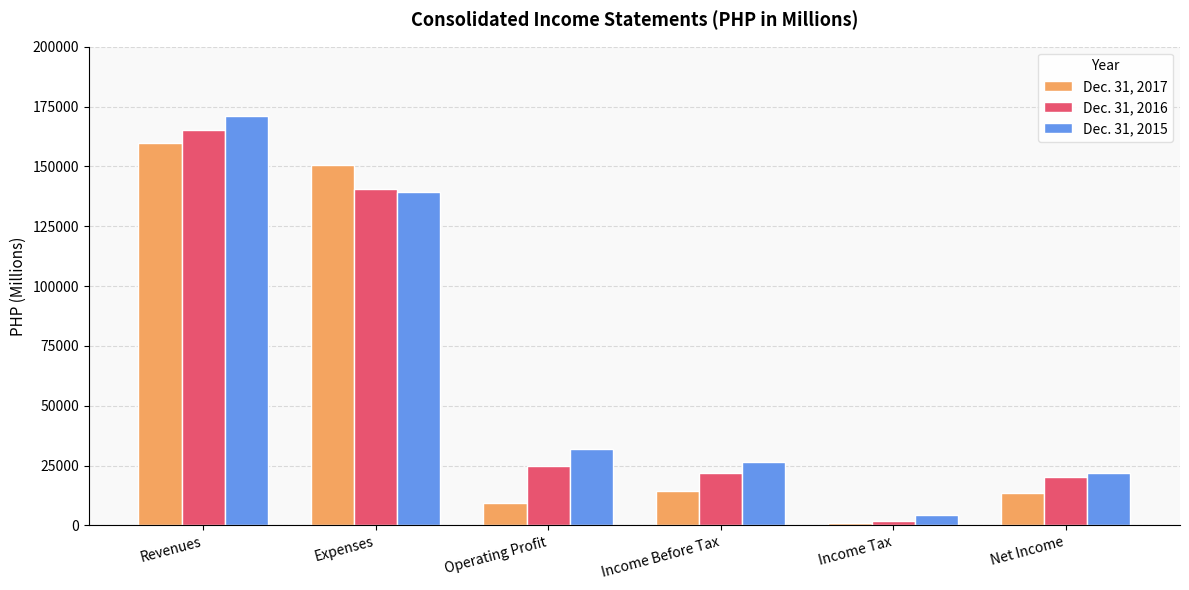

The Dec. 31, 2017 series shows 13466 at Net Income. True or false?

True